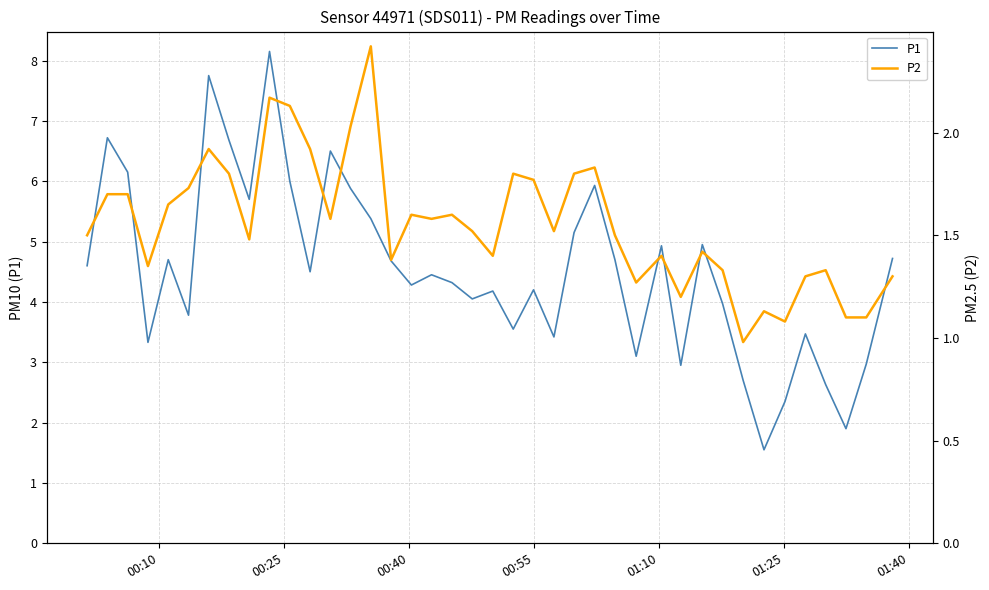

How many data points in P1 are less than 4?

14